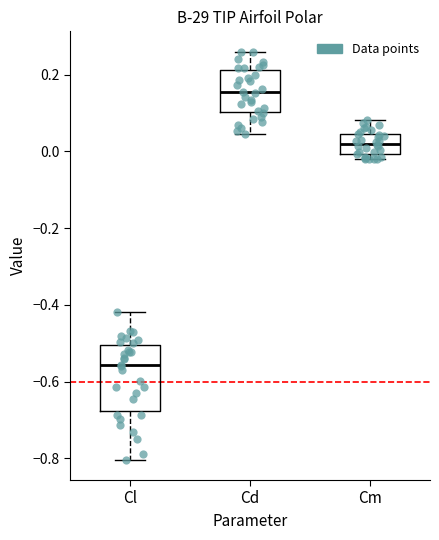

Reading left to right, transcribe this box plot: for each box, give where its median line is, the range the box spans, and where its two whiskers end, as read against the y-axis. The values are not printed on the chart, so give them approximately, as read against the axis.

Cl: median -0.56, box -0.68 to -0.50, whiskers -0.80 to -0.42
Cd: median 0.16, box 0.10 to 0.22, whiskers 0.04 to 0.26
Cm: median 0.02, box 0.00 to 0.04, whiskers -0.02 to 0.08